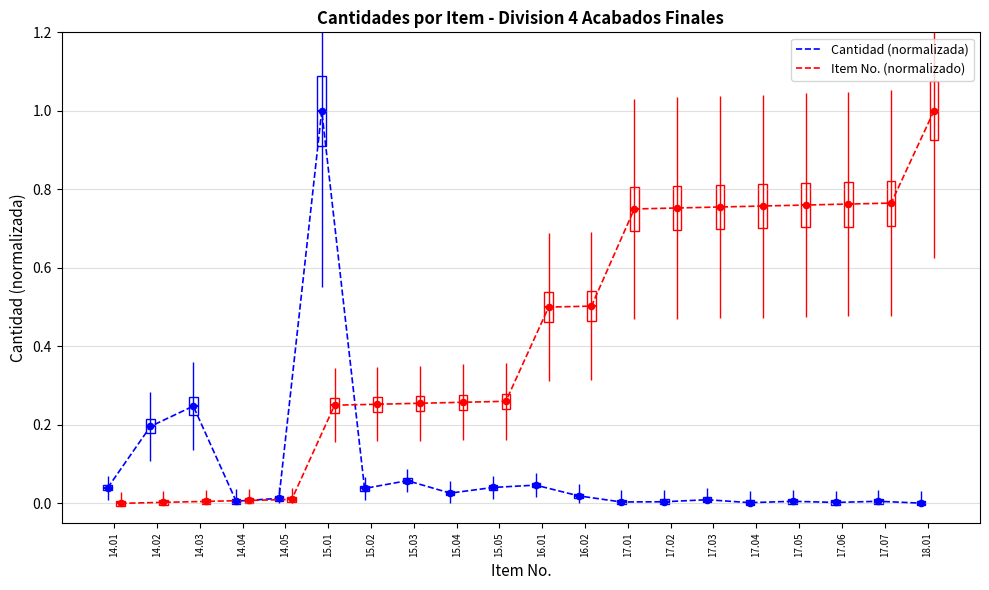

At how many categories does at least one series exceed 0?

20